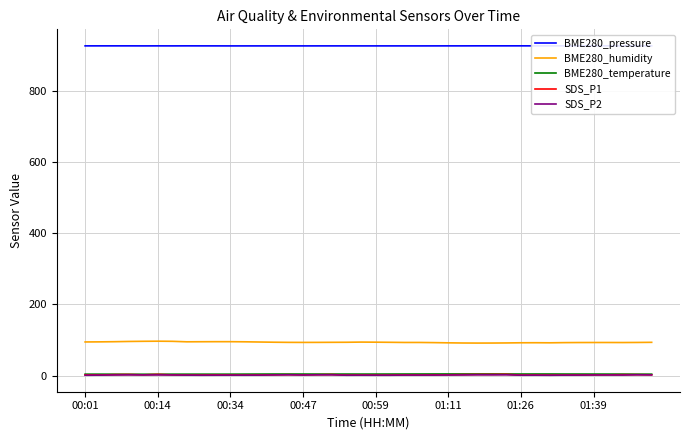

Is it true that SDS_P1 equals 2.6 at 36?

True